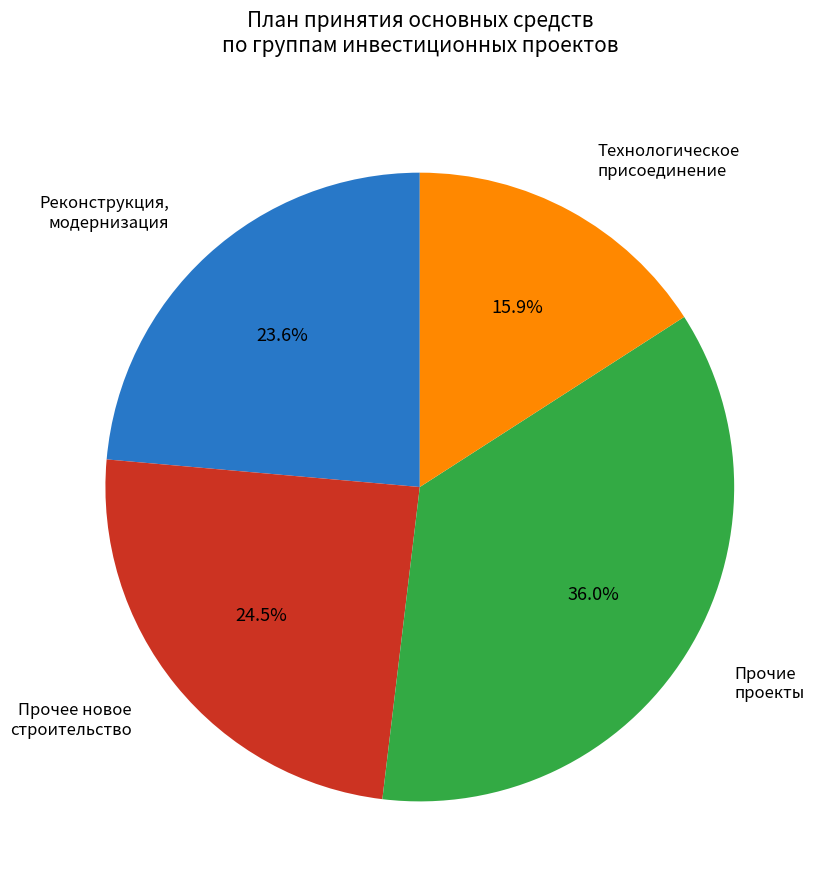

Is there a majority slice in this chart?

No